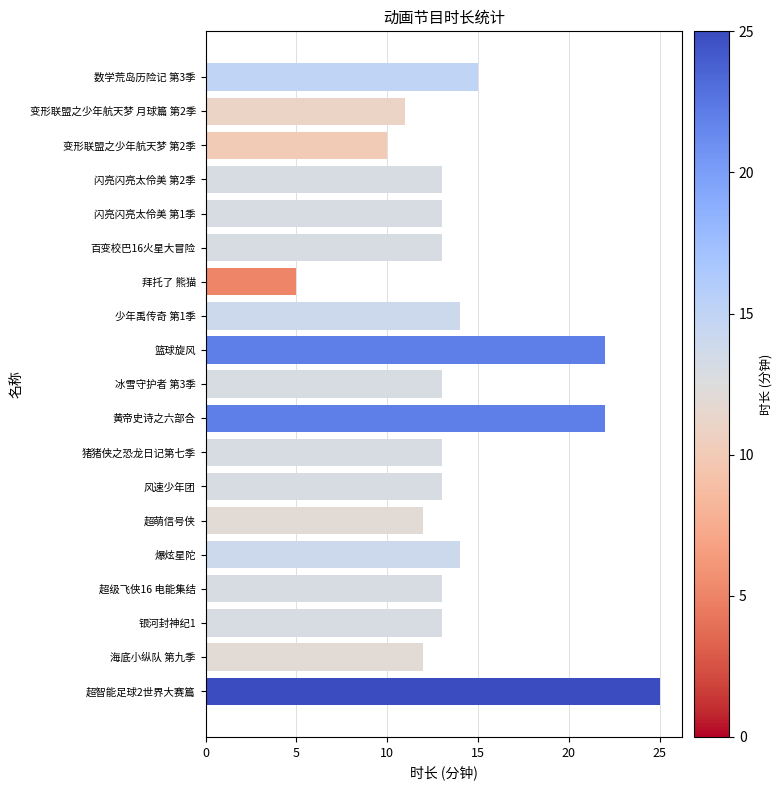

Between 银河封神纪1 and 海底小纵队 第九季, which is larger?

银河封神纪1